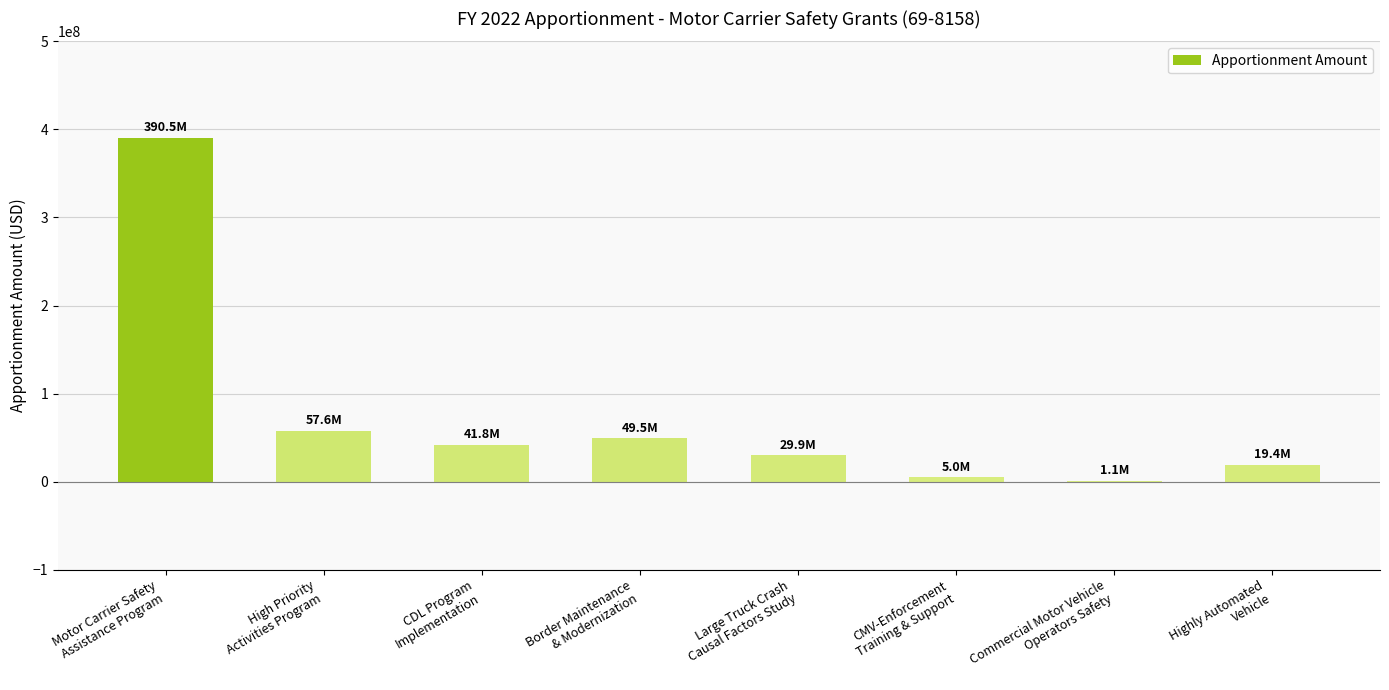

Read the value at Commercial Motor Vehicle
Operators Safety, to the nearest 100.

1100000